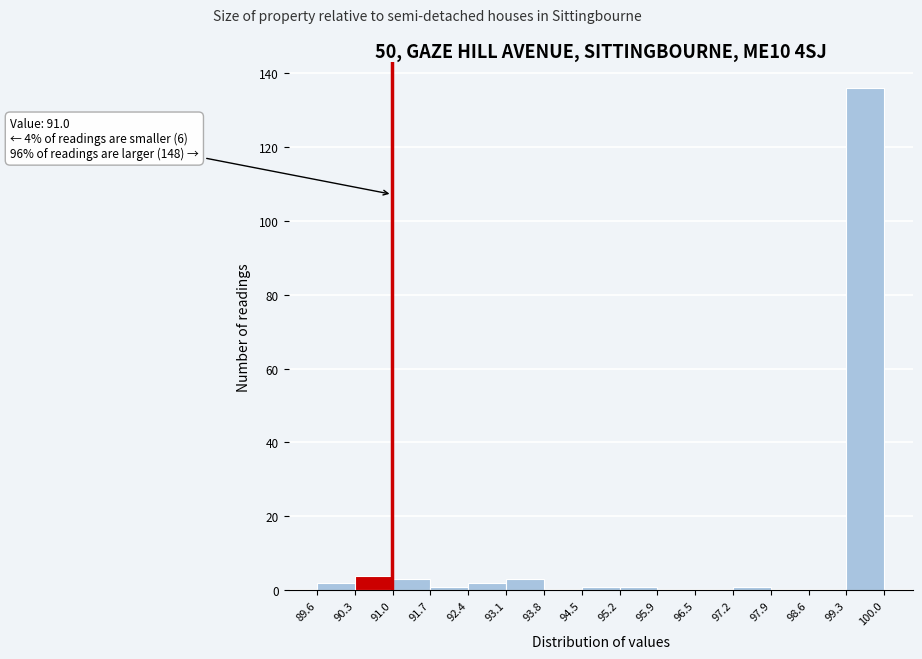

Which range on the x-axis has the tallest bar?

99.3 to 100.0